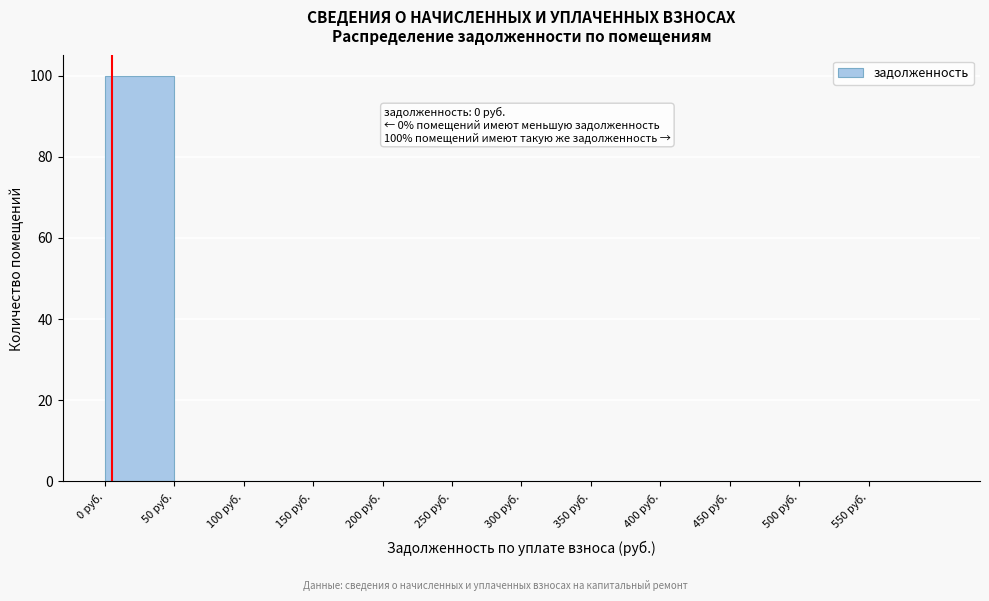

Which range on the x-axis has the tallest bar?

0 to 50